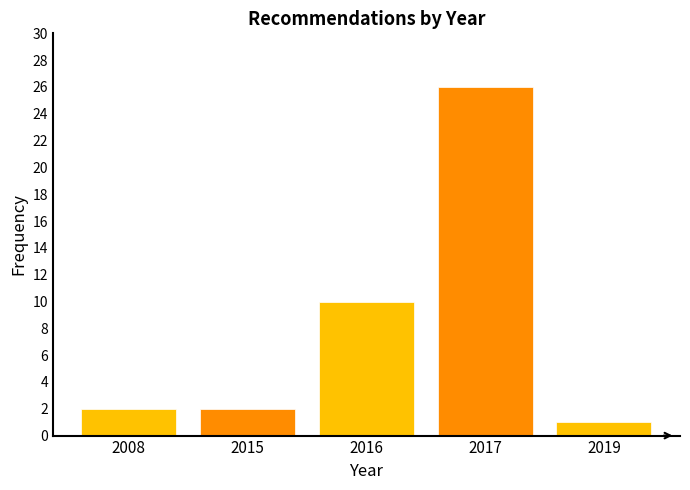

Reading right to left, list all the values displayed in this chart.

1	26	10	2	2